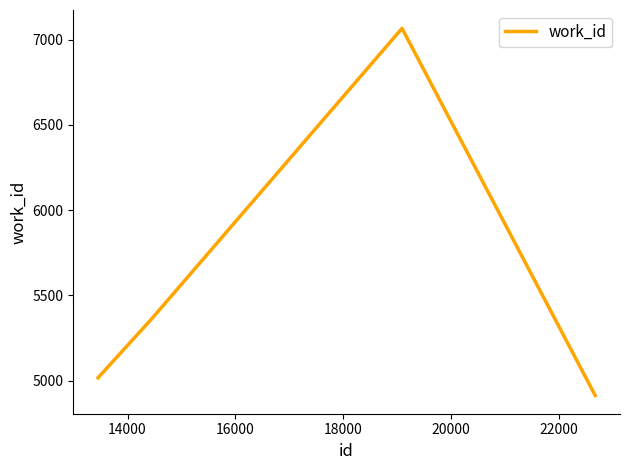

True or false: there are more than 1 points higher than both neighbors.

False